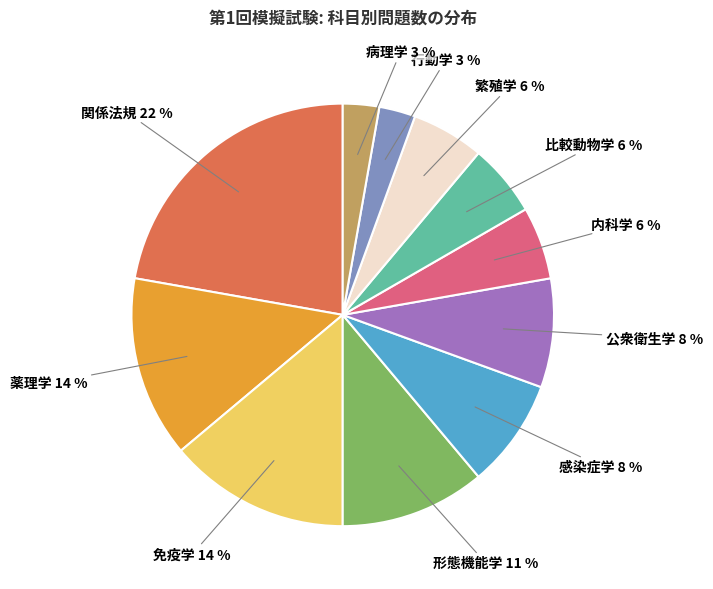

Which slice is the largest?

関係法規